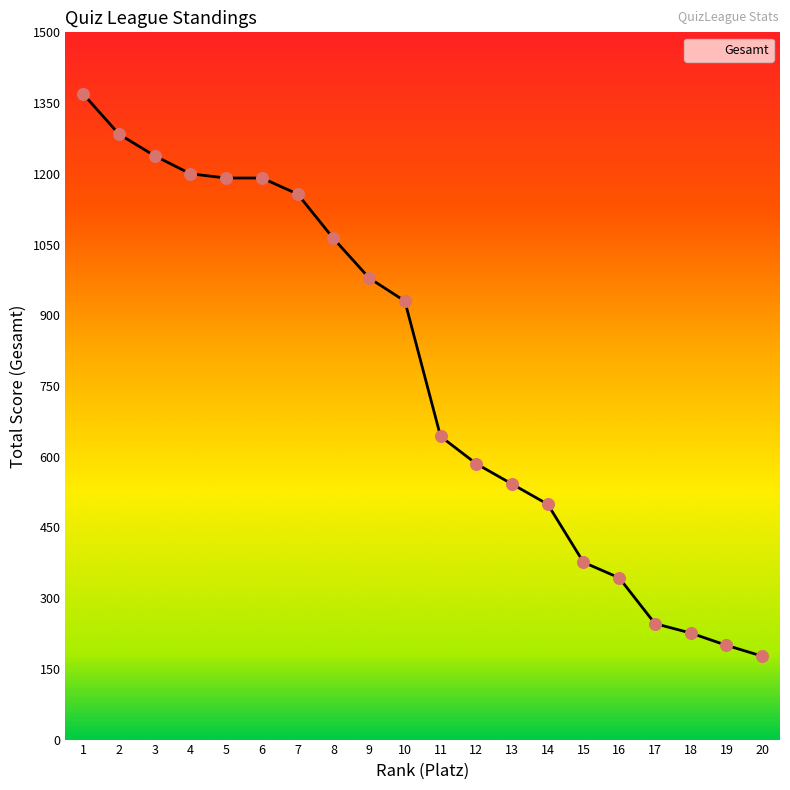

Between 2 and 20, which is larger?

2